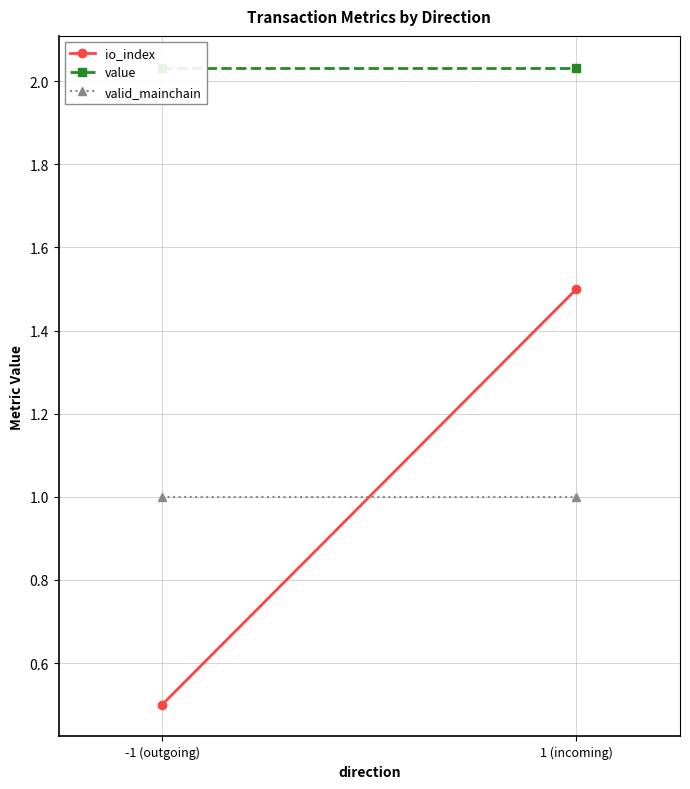

Rank the series at 1 (incoming) from highest to lowest value.

value, io_index, valid_mainchain